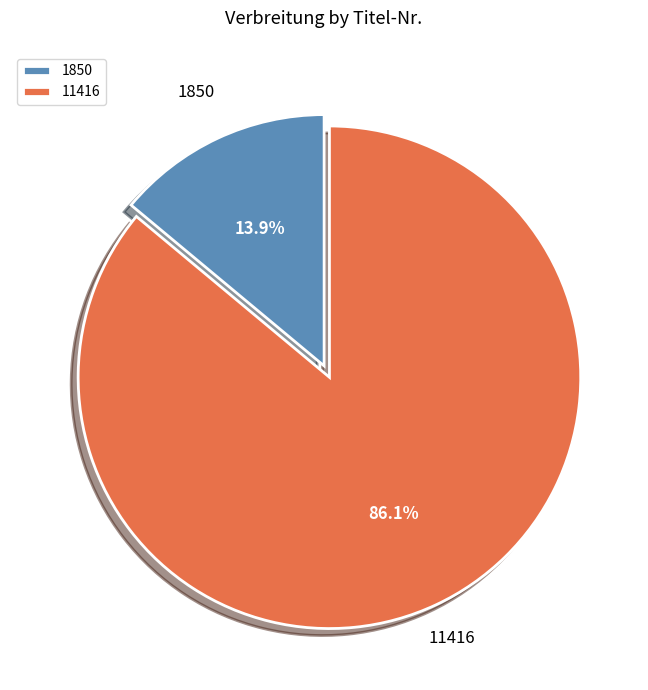

What is the ratio of the value at 1850 to the value at 11416?

0.2